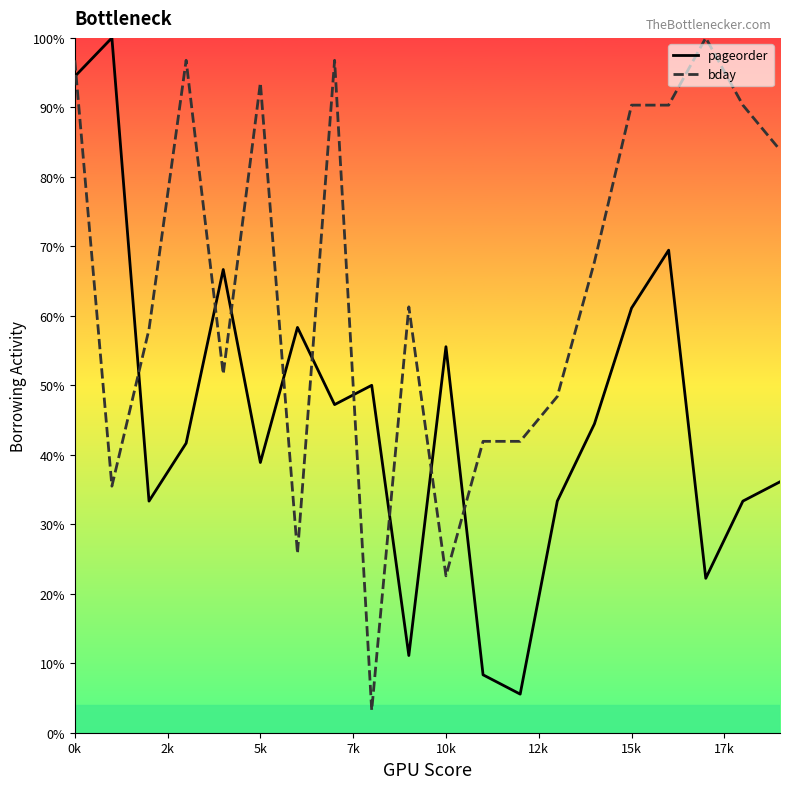

What is the highest value of the bday series?

100.0